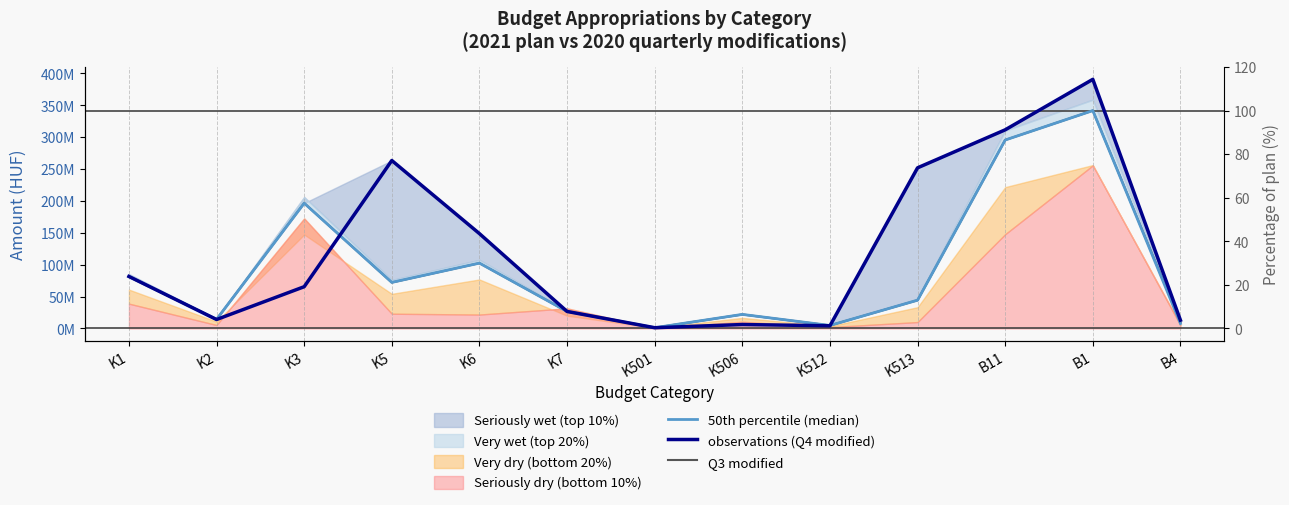

True or false: Q3 modified has more than 1 interior local peaks.

True